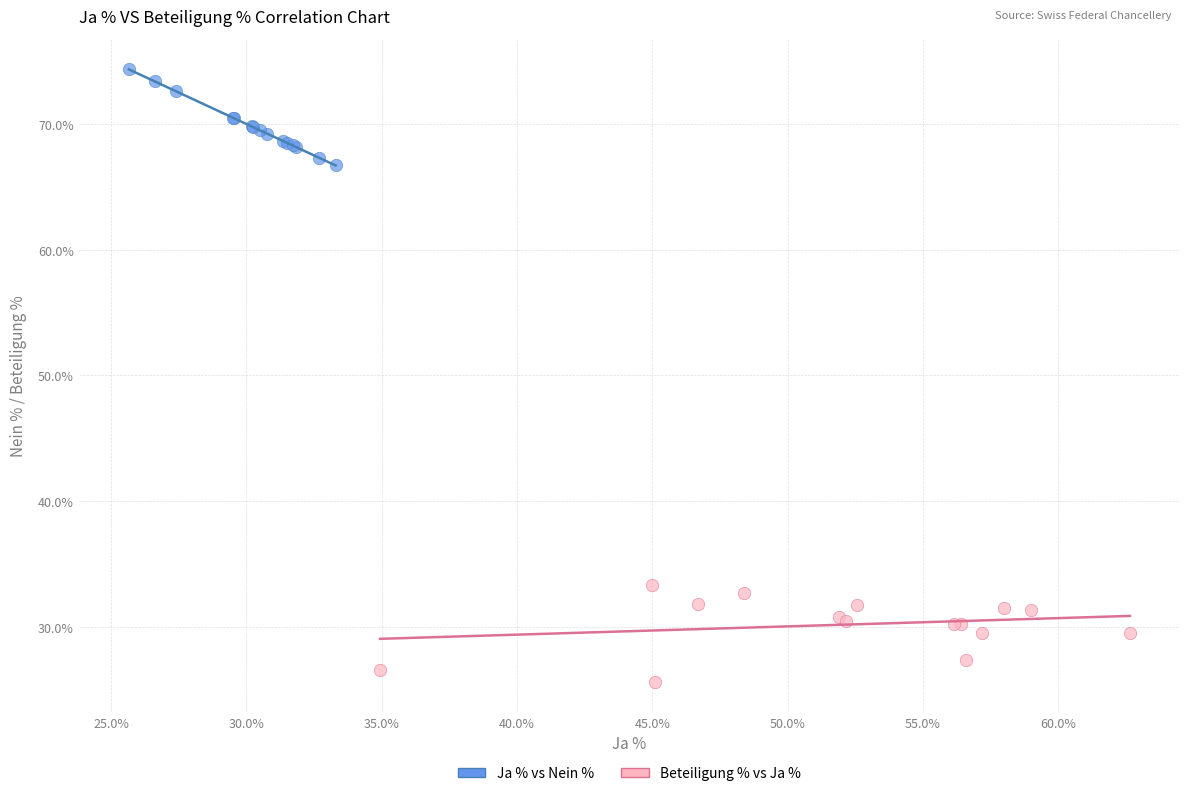

Which series contains the lowest Y value?

Beteiligung % vs Ja %